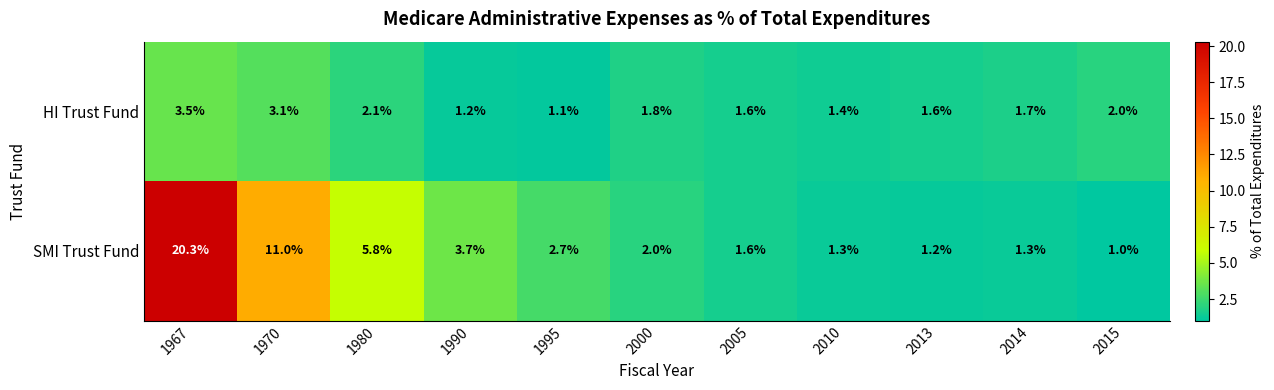

At which label does HI Trust Fund reach its peak?

1967